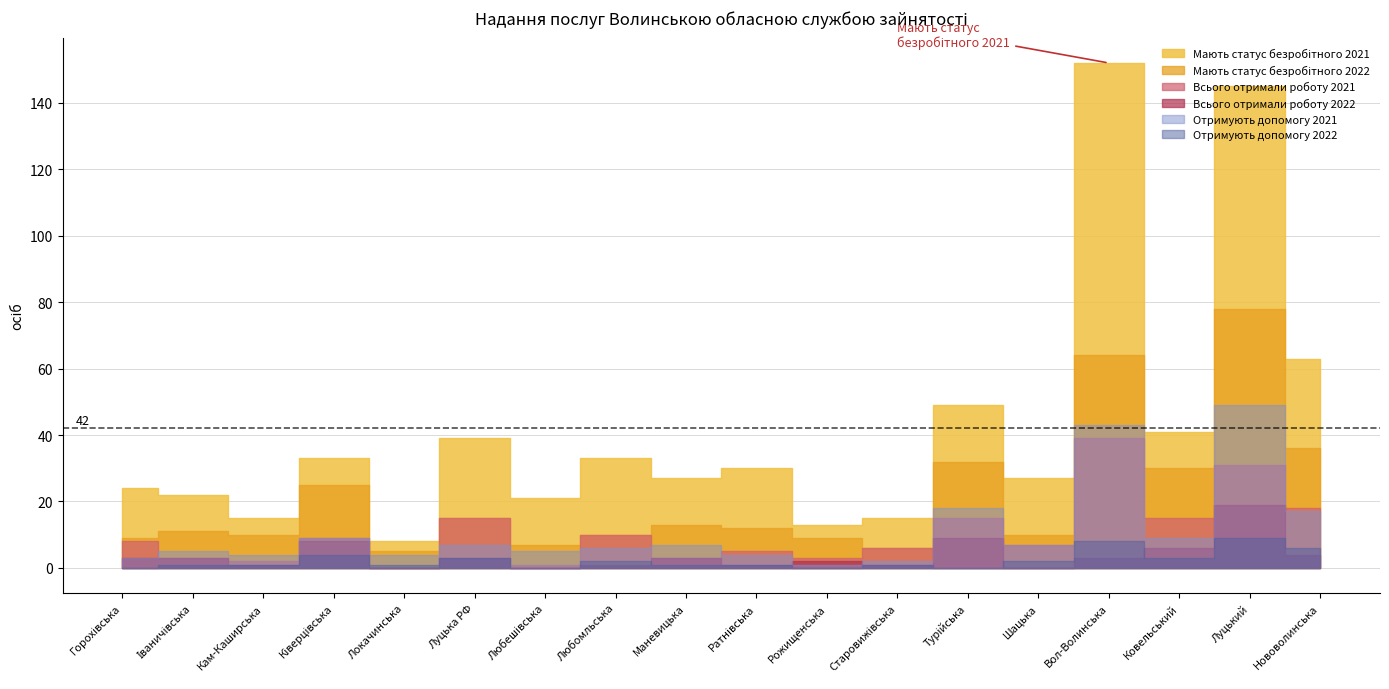

Which has a higher value, Любомльська or Локачинська?

Любомльська